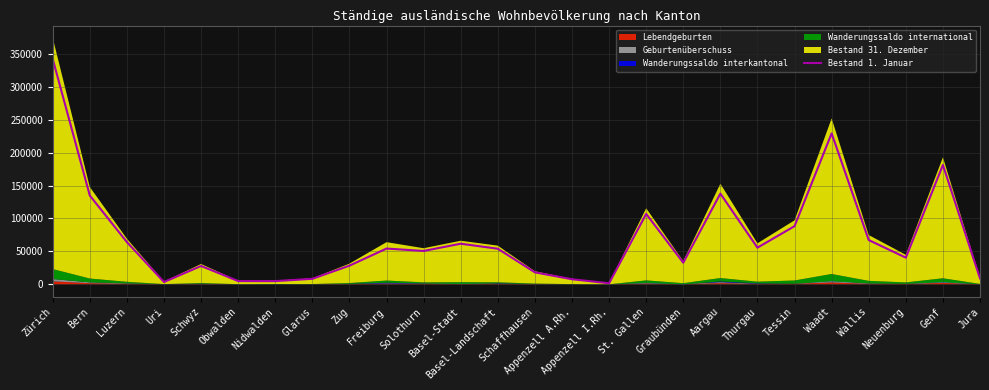

Is it true that the value at Waadt is 341293?

False